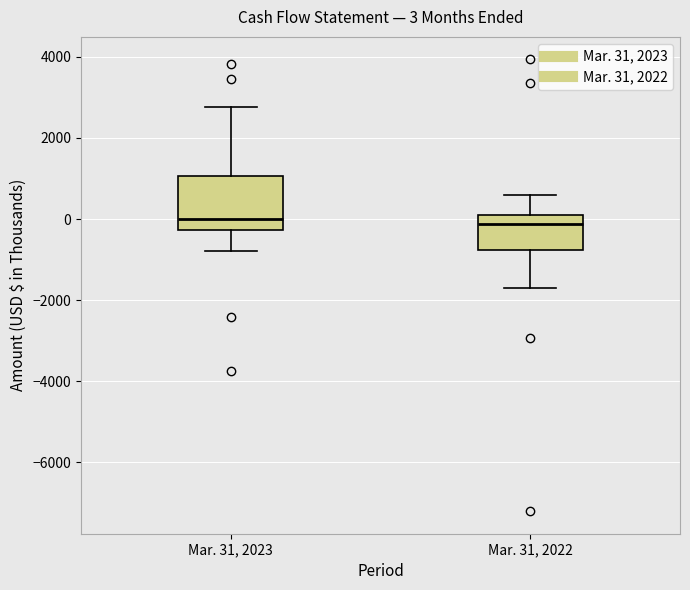

Which box is the tallest, from its lower edge to its upper edge?

Mar. 31, 2023